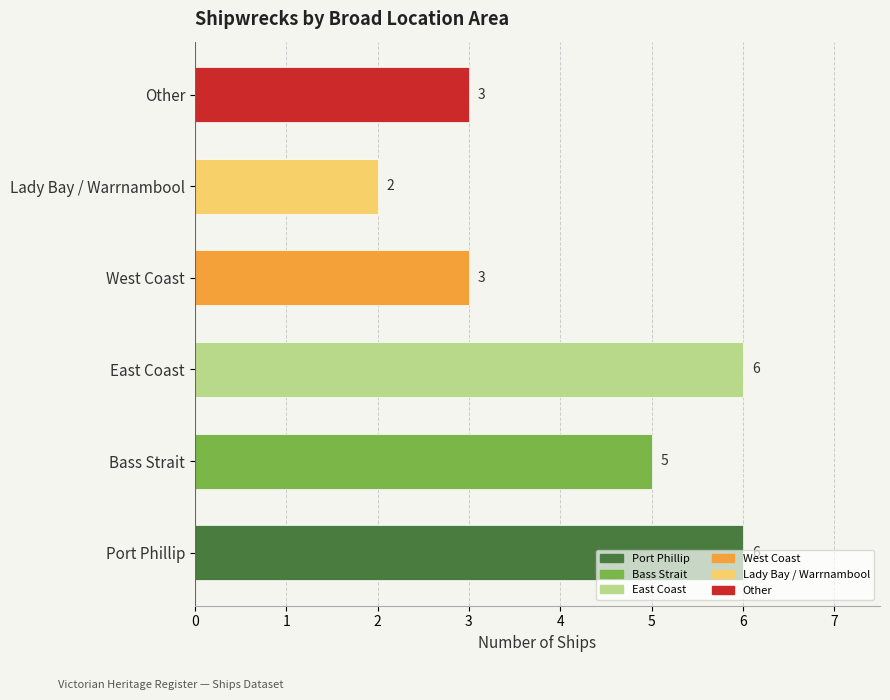

The value at Bass Strait is 5. True or false?

True